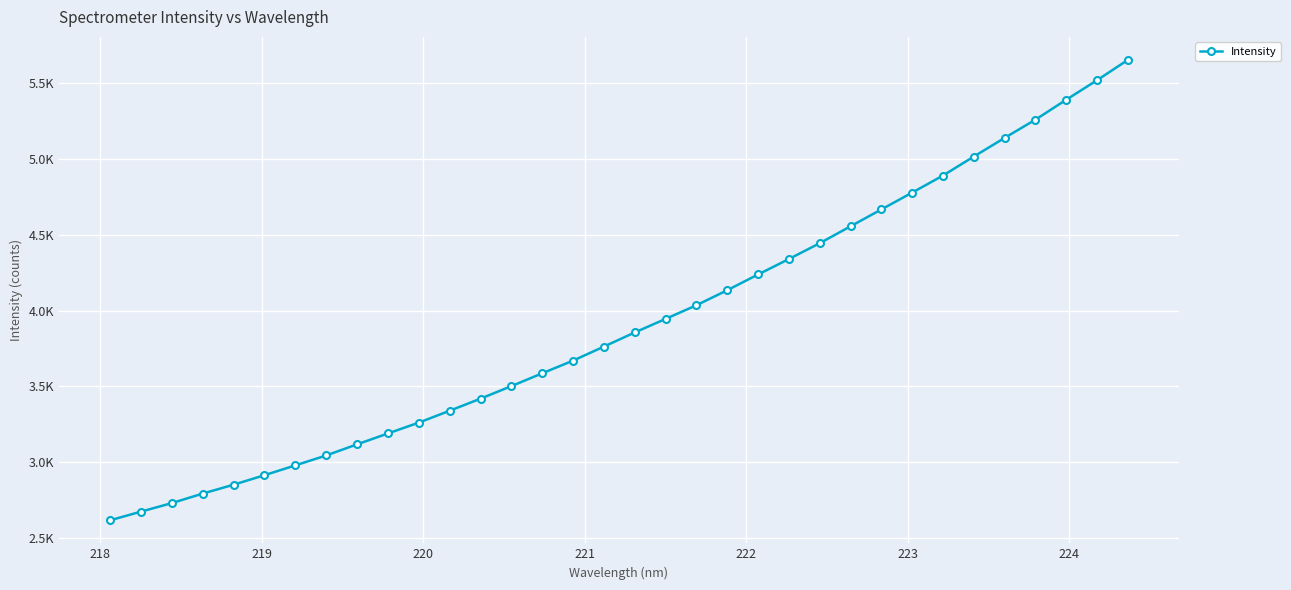

Does the chart have visible grid lines?

Yes